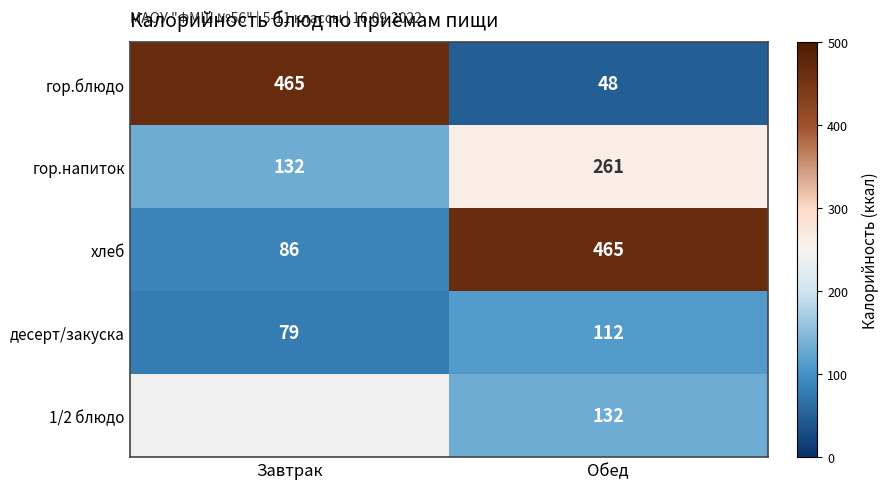

Rank the categories by гор.напиток value from highest to lowest.

Обед, Завтрак